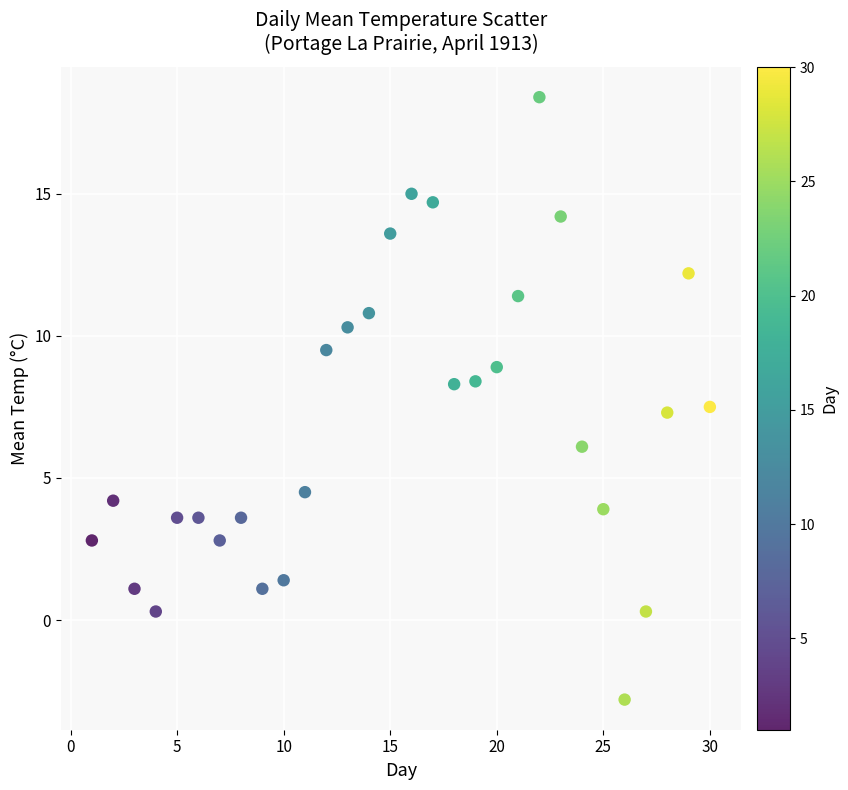

What is the range of X values (max minus min)?

29.0